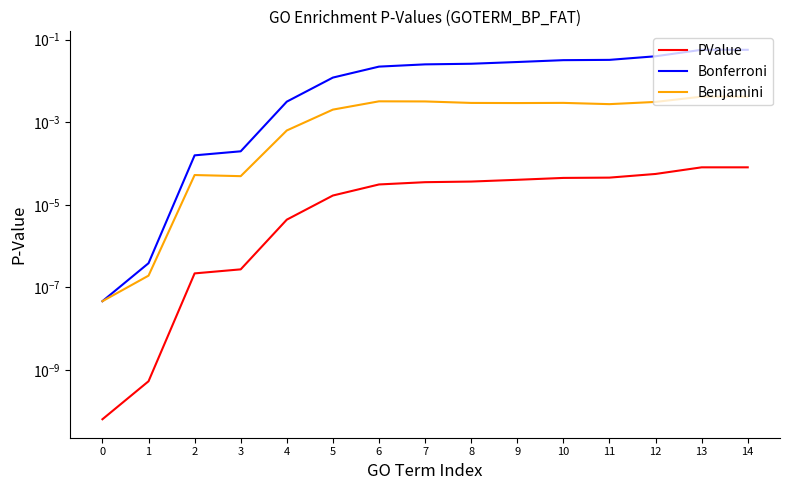

True or false: Bonferroni and PValue cross at least once.

False